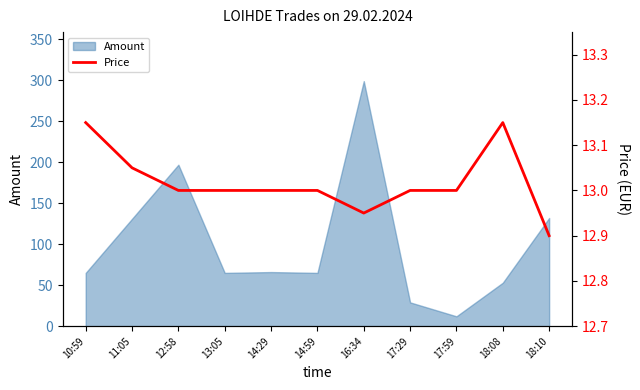

Does the chart display data point markers on the line(s)?

No